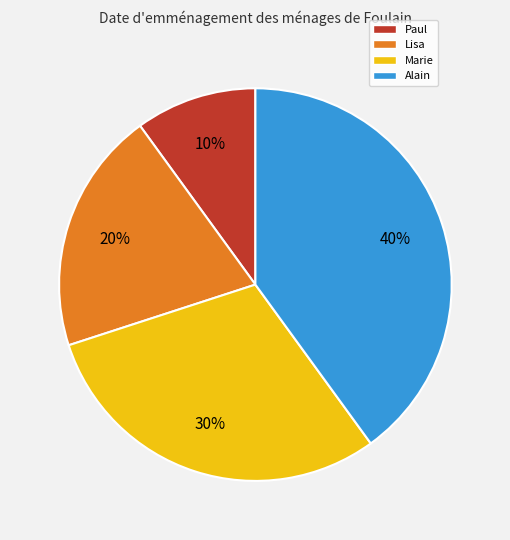

Does Alain represent more than half of the total?

No